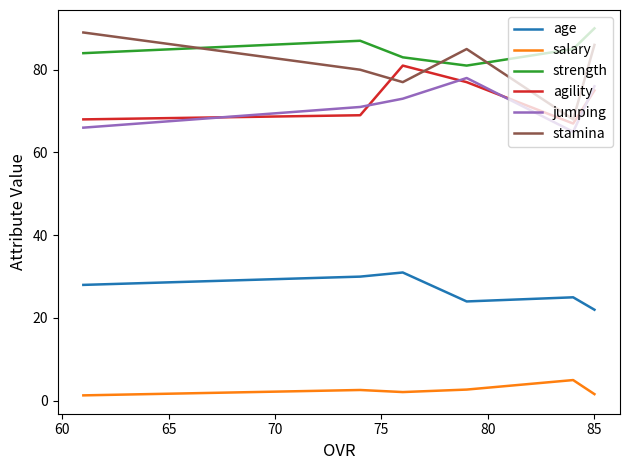

What is the difference between the highest and lowest values at 65?

82.3